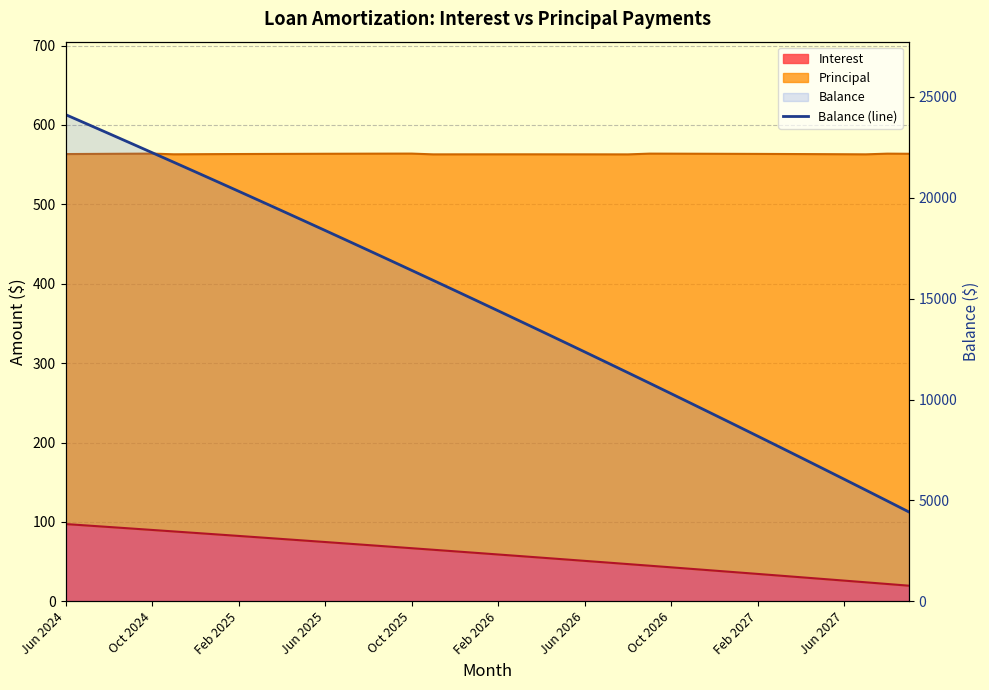

Reading left to right, list all the values displayed in this chart.

24119	23651	23181	22709	22235	21760	21283	20804	20323	19840	19355	18868	18379	17888	17395	16900	16403	15905	15405	14903	14399	13893	13385	12875	12363	11849	11333	10814	10293	9770	9245	8718	8189	7658	7125	6590	6053	5514	4972	4428